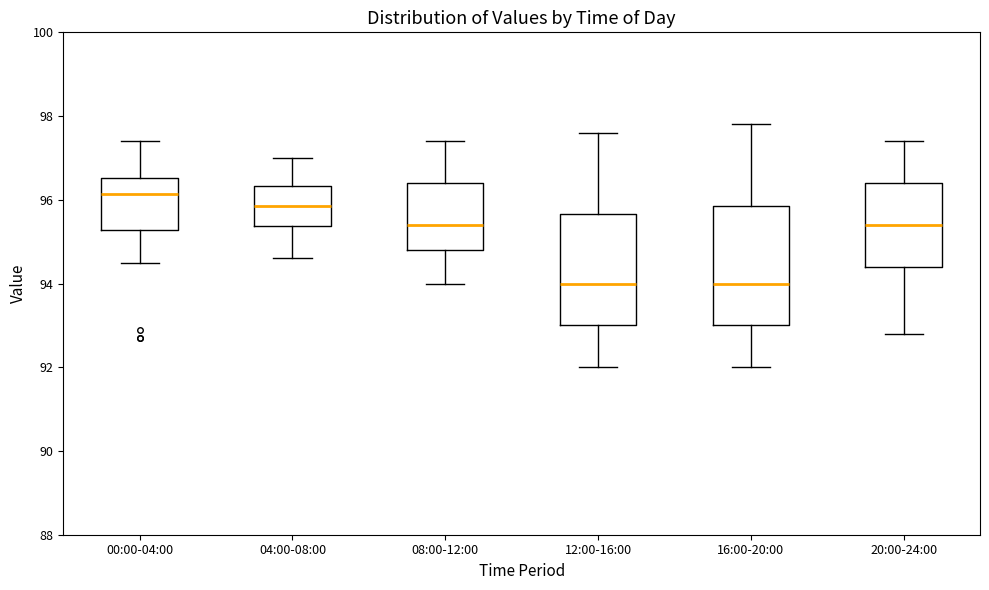

Comparing the boxes themselves (not the whiskers), which one is the tallest?

16:00-20:00